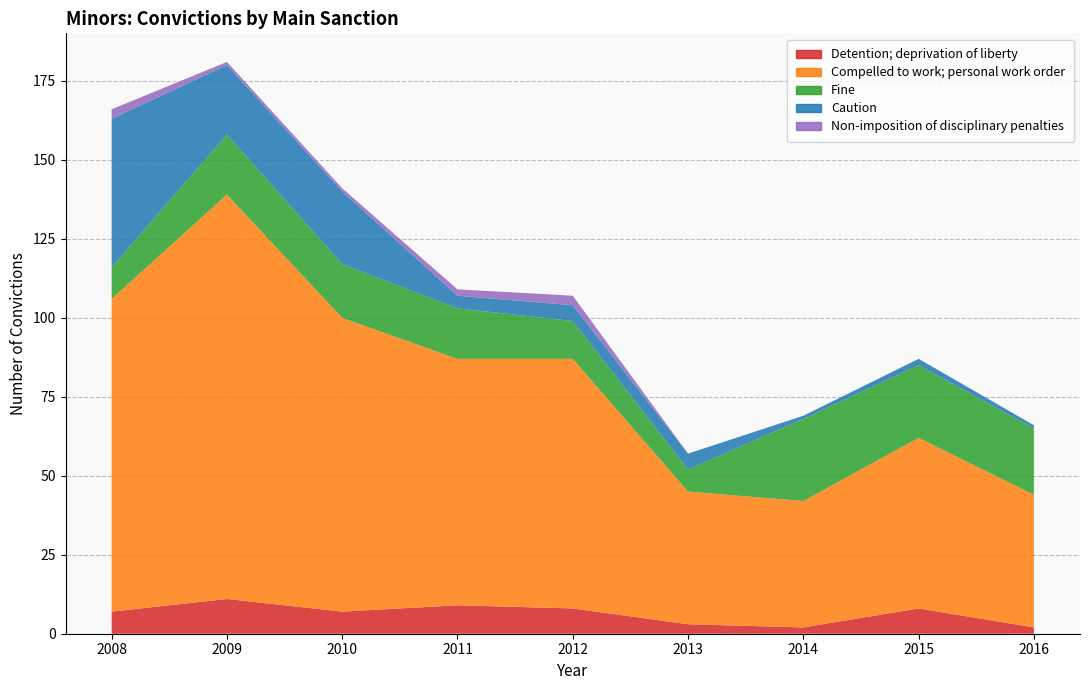

Reading right to left, transcribe all the data shown in this chart.

Detention; deprivation of liberty: 2	8	2	3	8	9	7	11	7
Compelled to work; personal work order: 42	54	40	42	79	78	93	128	99
Fine: 21	23	26	7	12	16	17	19	10
Caution: 1	2	1	5	5	4	23	22	47
Non-imposition of disciplinary penalties: 0	0	0	0	3	2	1	1	3